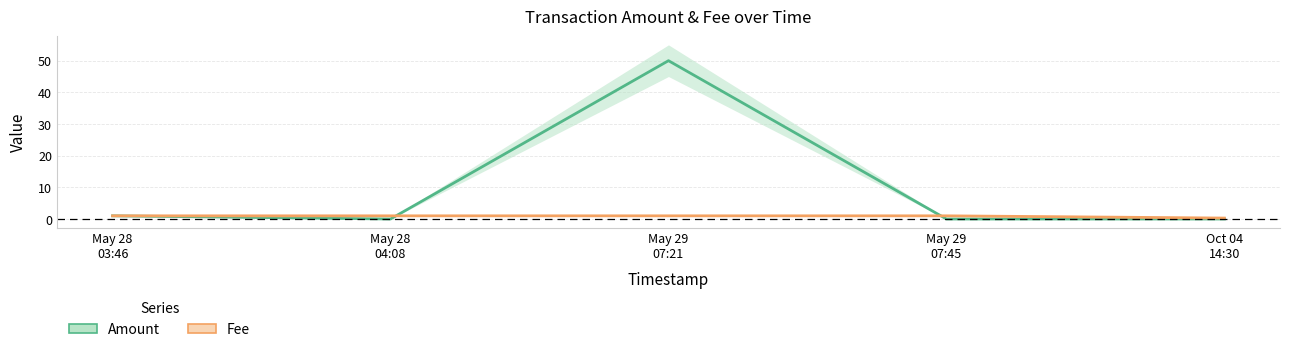

What is the difference between the highest and lowest values at May 29
07:21?

49.0